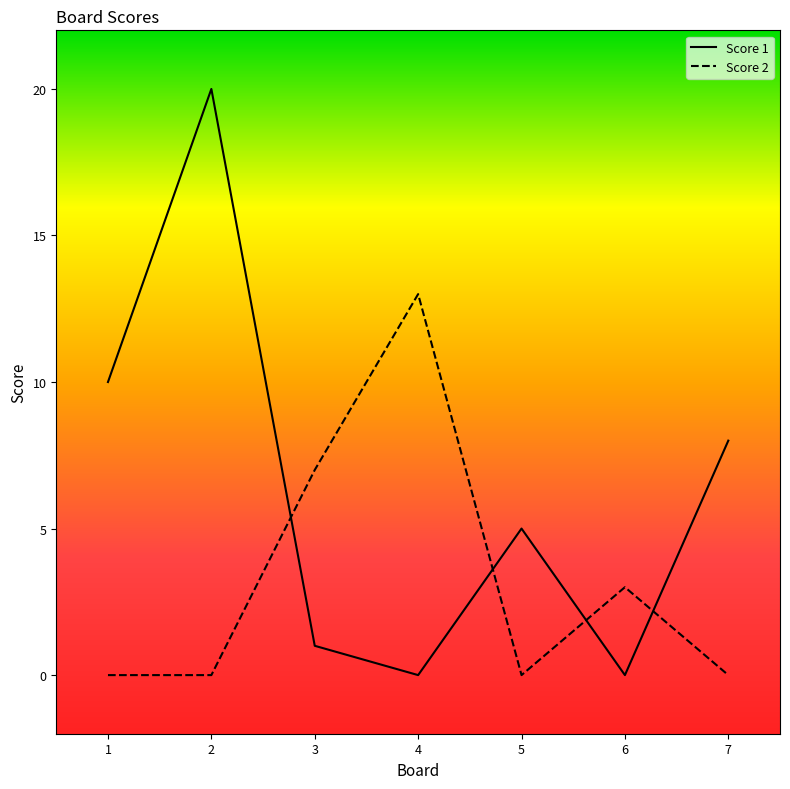

Which series has the largest total across all categories?

Score 1